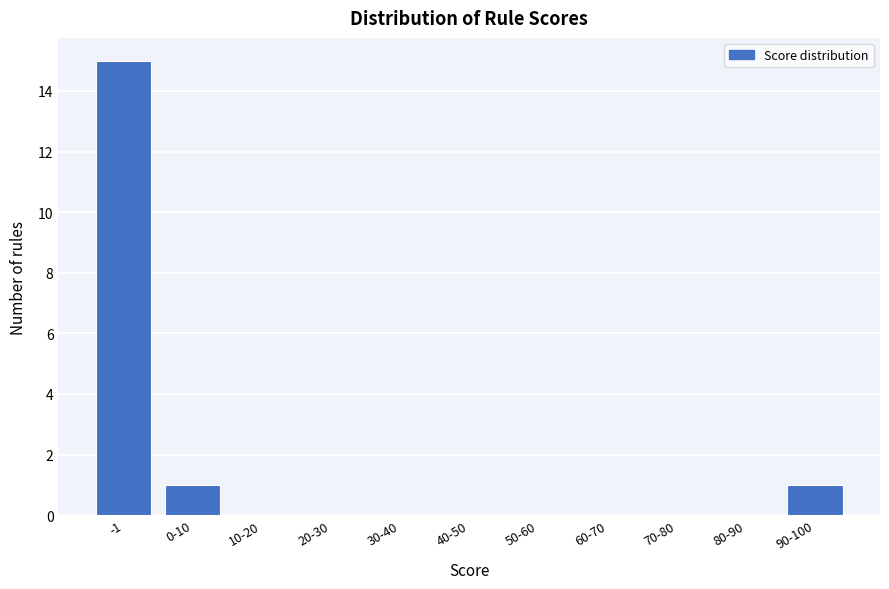

Reading left to right, extract all data points from this chart.

-1=15	0-10=1	10-20=0	20-30=0	30-40=0	40-50=0	50-60=0	60-70=0	70-80=0	80-90=0	90-100=1